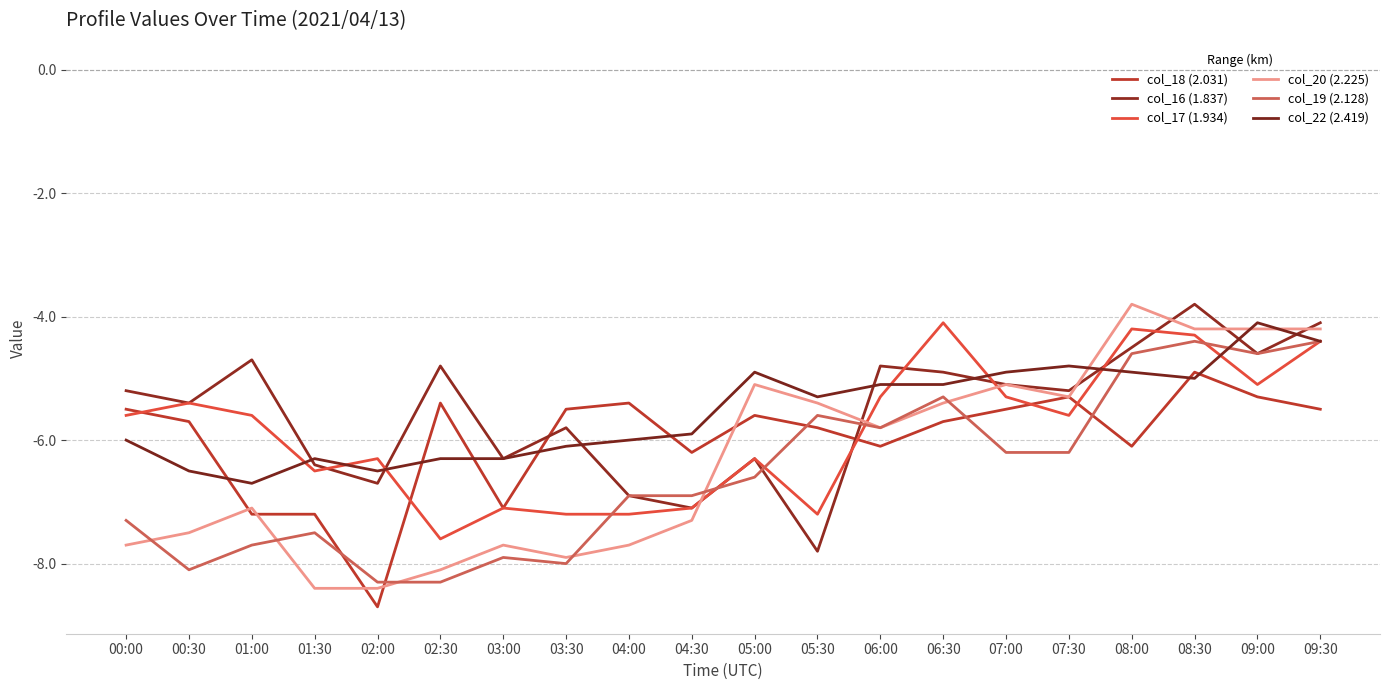

The col_19 (2.128) series shows -9.1 at 05:00. True or false?

False